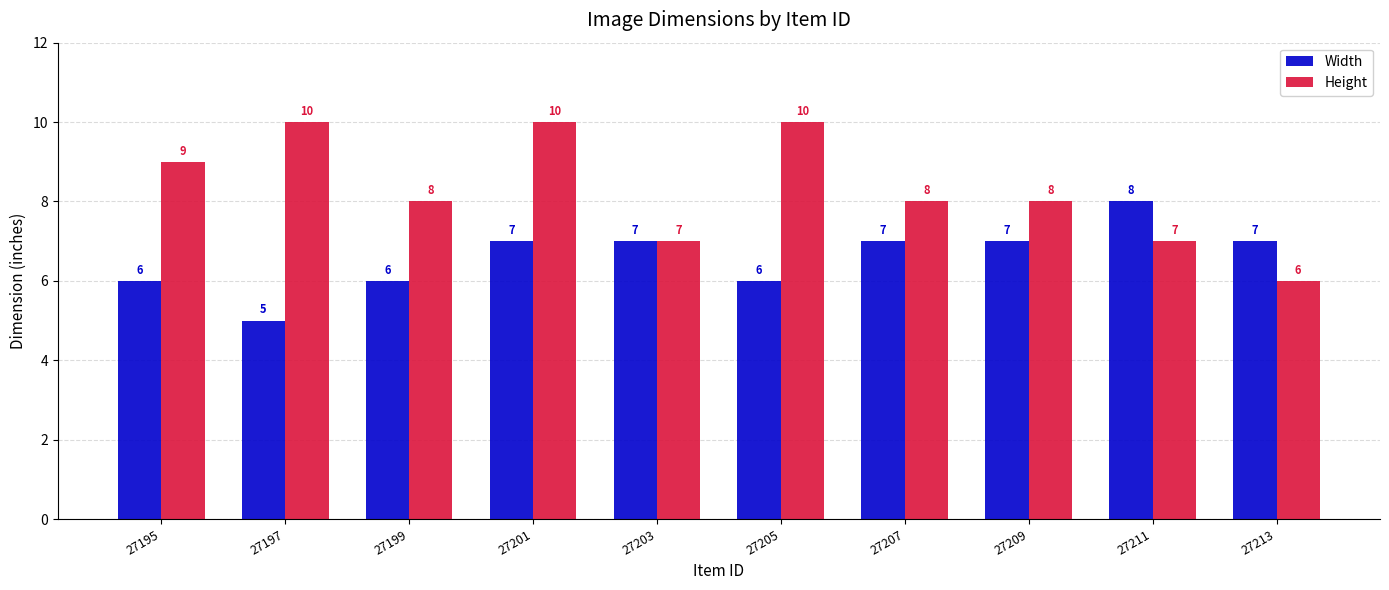

How many bars are there in each group?

2